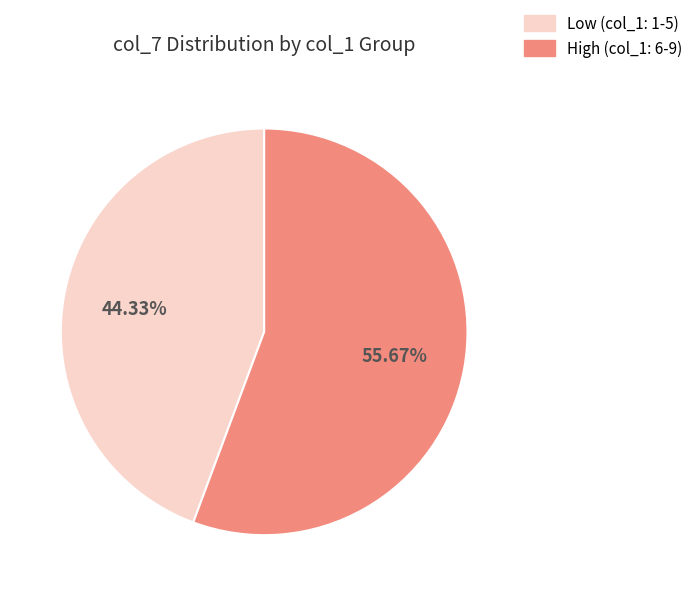

Count the number of slices in the pie.

2